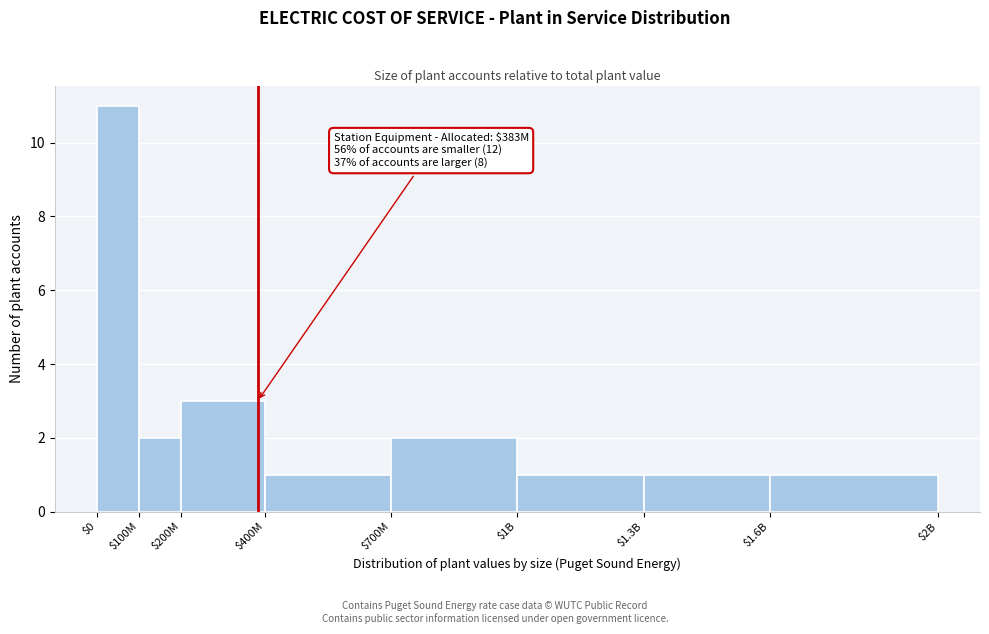

Reading right to left, what are all the values shown in this chart?

1	1	1	2	1	3	2	11